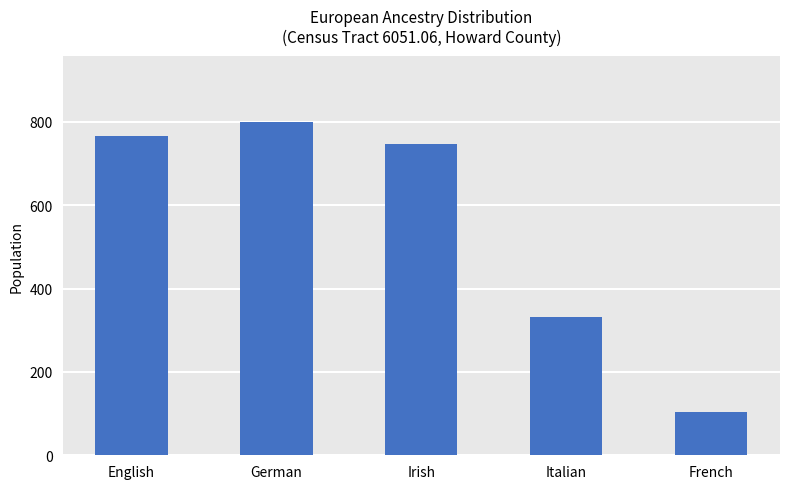

Which category has the lowest value across all series?

French